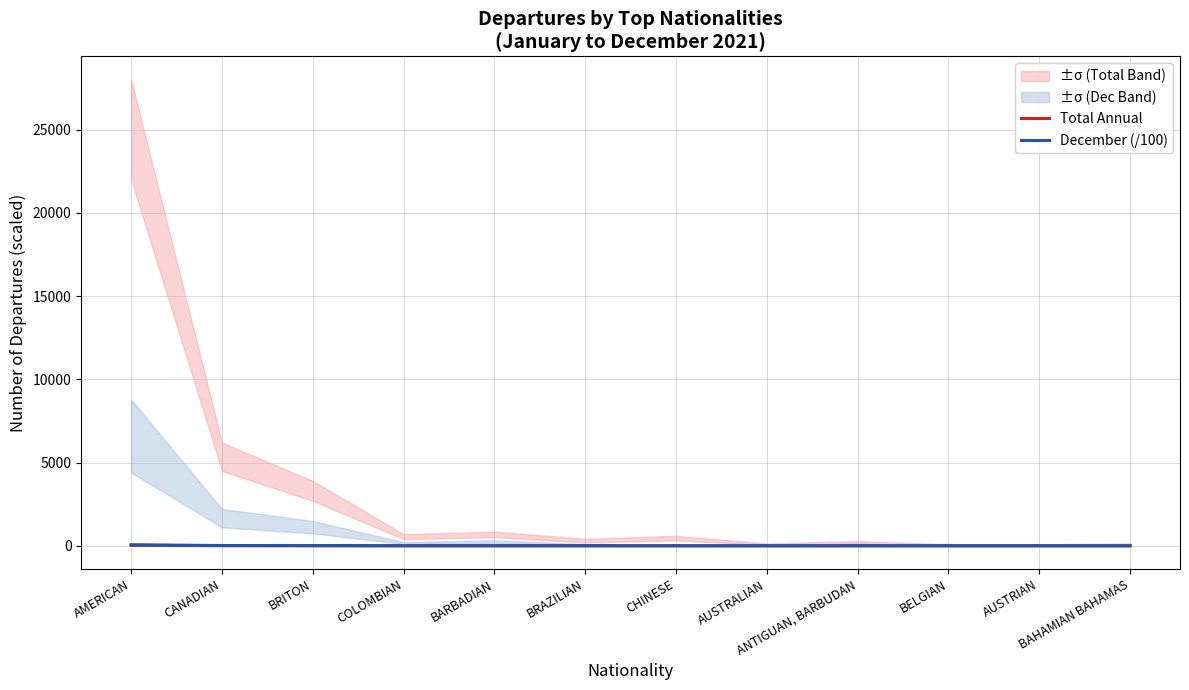

Is the value of Total Annual at AMERICAN greater than the value of December (/100) at BELGIAN?

Yes